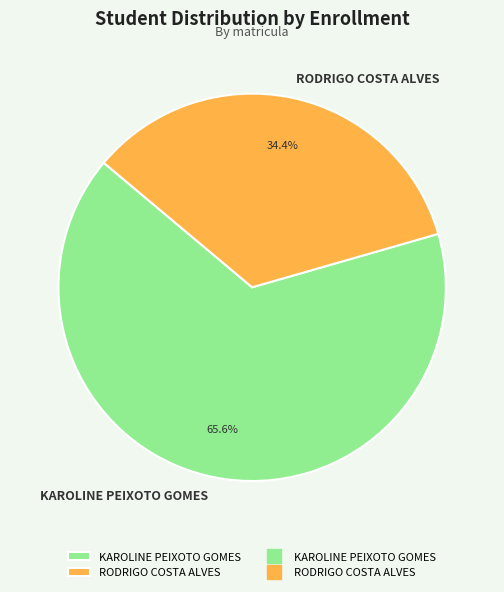

To the nearest percent, what is the difference between the KAROLINE PEIXOTO GOMES and RODRIGO COSTA ALVES slice percentages?

31%